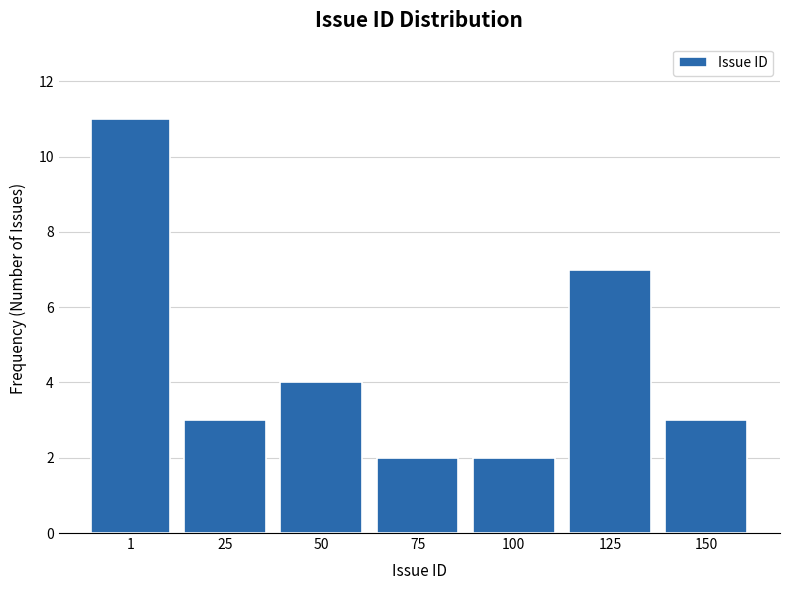

Reading left to right, transcribe all the data shown in this chart.

1=11	25=3	50=4	75=2	100=2	125=7	150=3